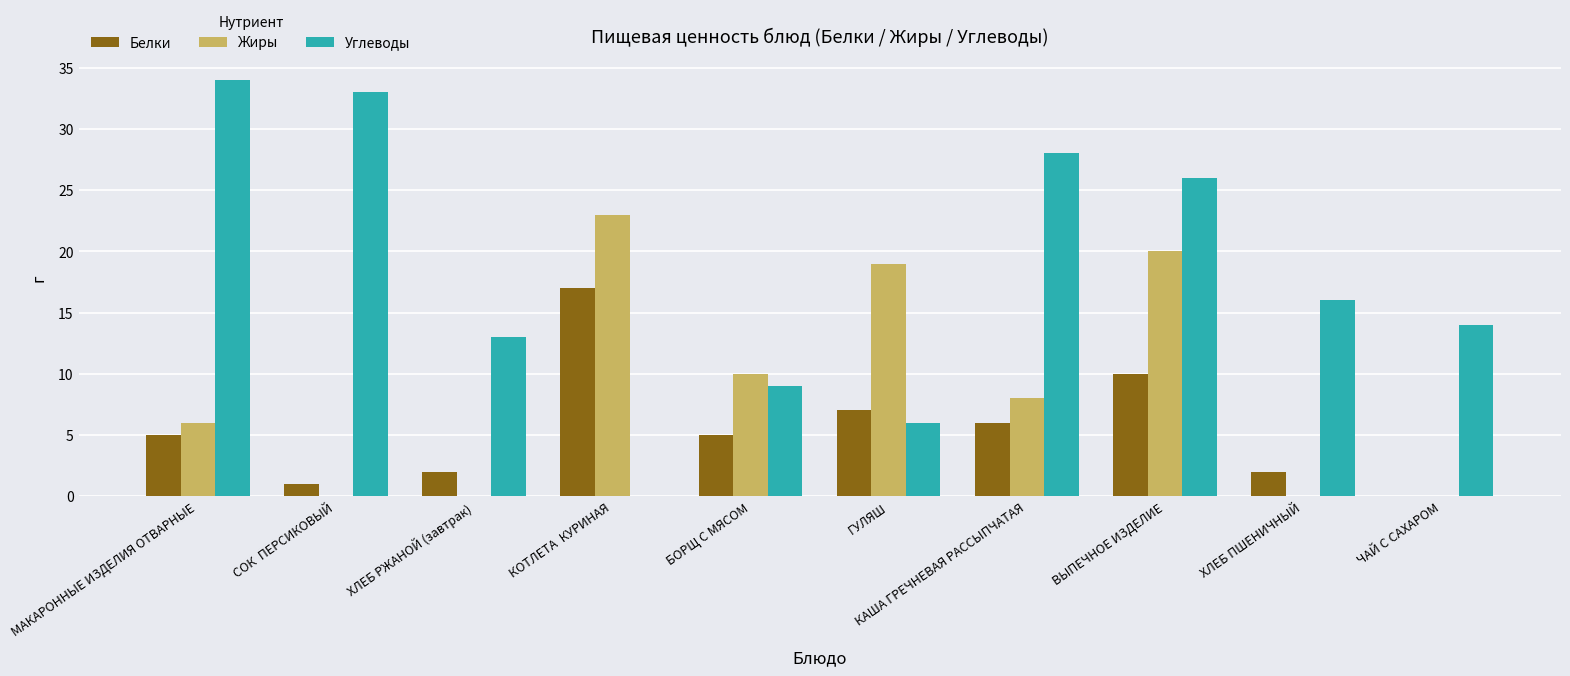

How many categories are shown in the chart?

10